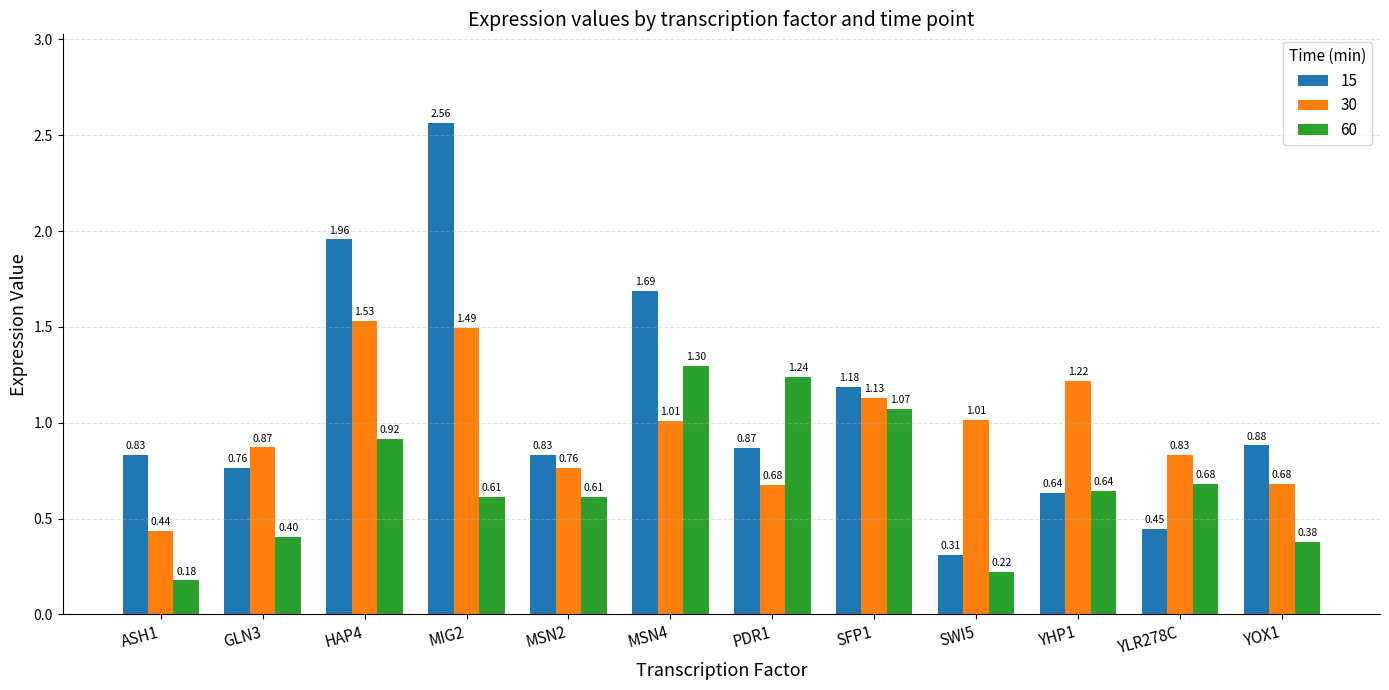

Which series has the largest range (max minus min)?

15